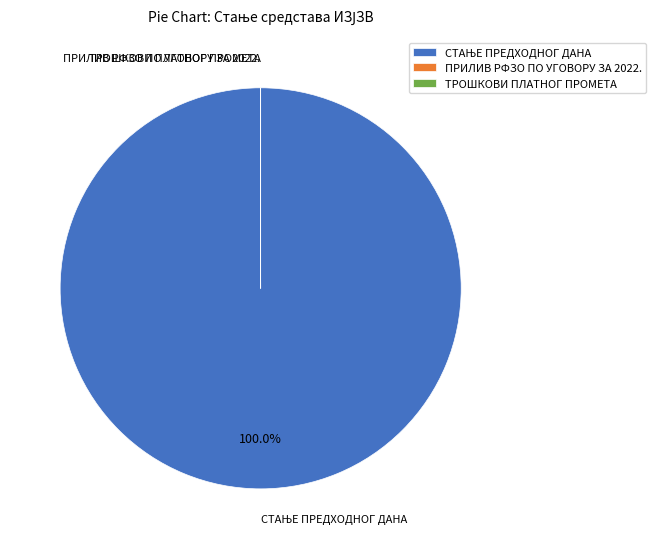

Does any single category account for the majority?

Yes